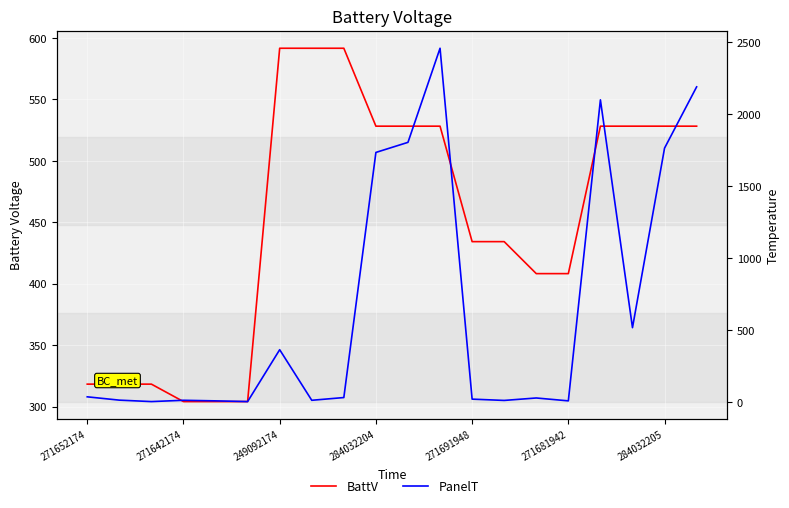

Reading right to left, list all the values displayed in this chart.

BattV: 528.2	528.2	528.2	528.2	408.2	408.2	434.3	434.3	528.2	528.2	528.2	591.6	591.6	591.6	304.1	304.1	304.1	318.3	318.3	318.3
PanelT: 2189.0	1764.0	518.0	2099.0	10.0	30.0	13.0	22.0	2457.0	1804.0	1734.0	33.0	14.0	365.0	5.0	10.0	14.0	5.0	15.0	38.0